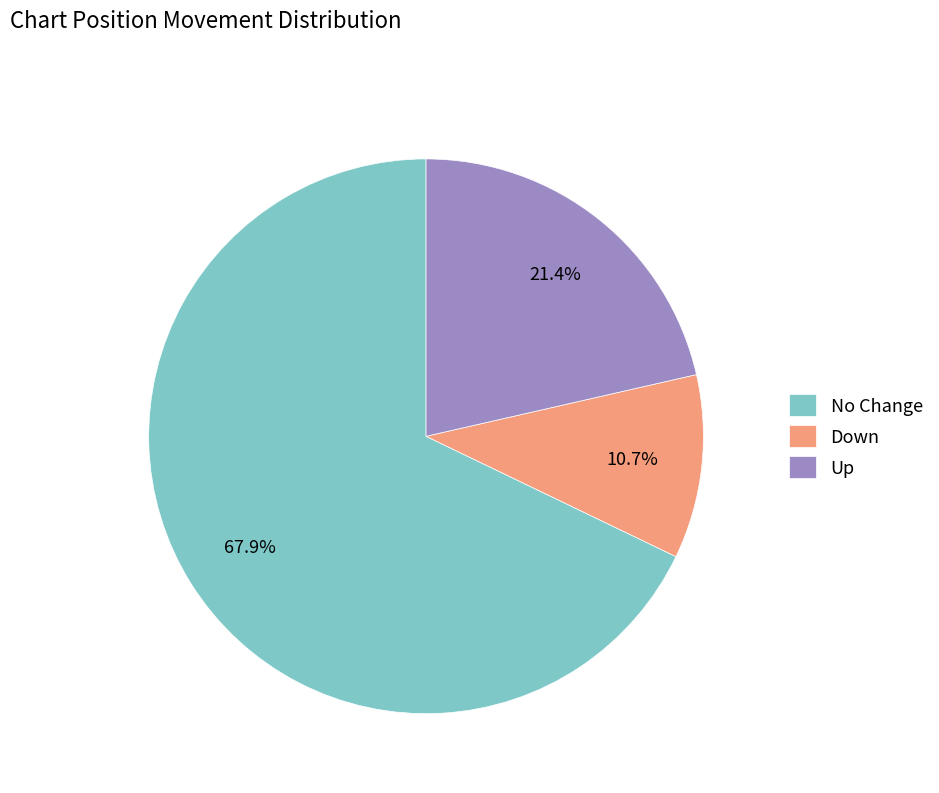

Which has a higher value, Up or Down?

Up